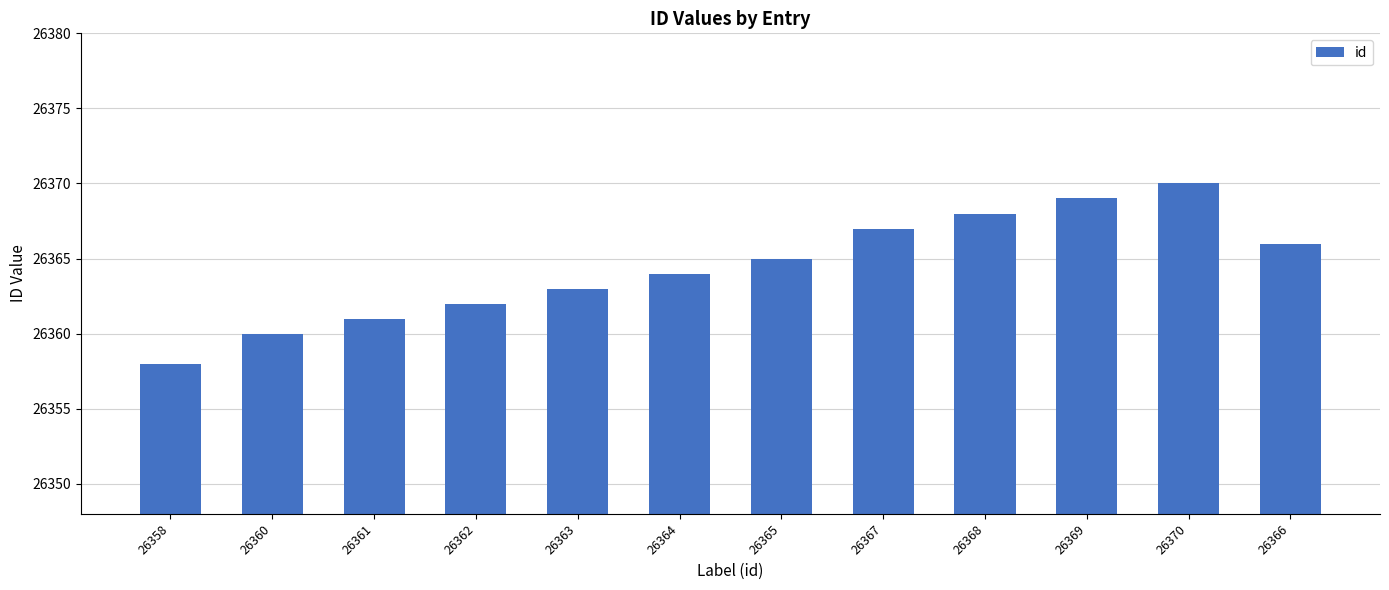

What is the smallest value displayed?

26358